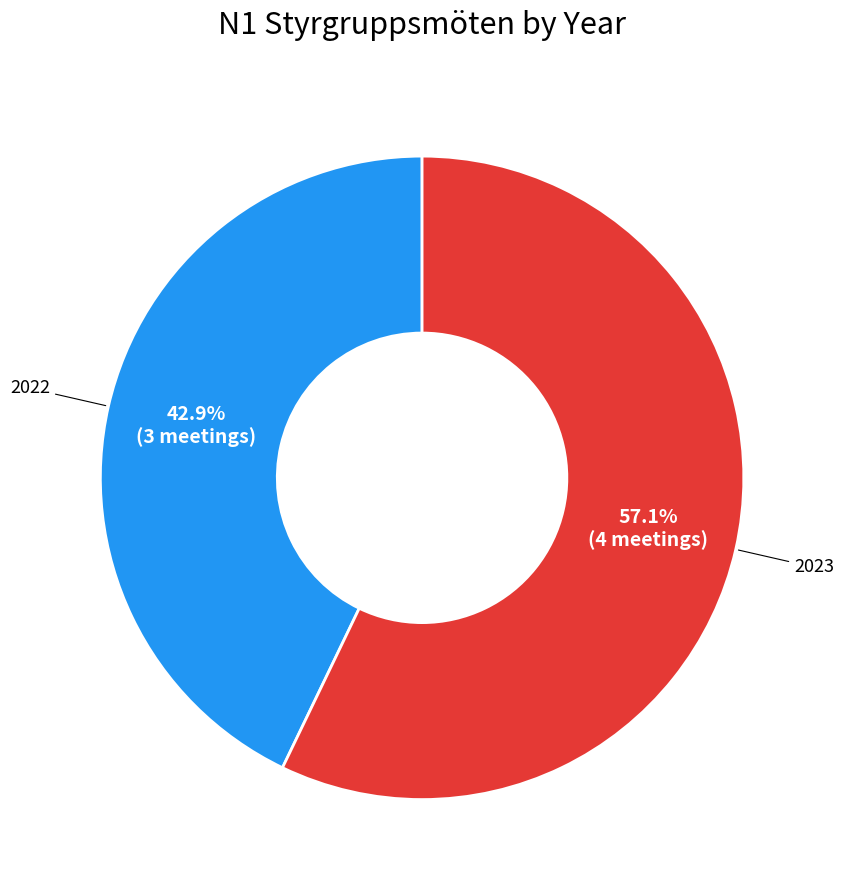

To the nearest percent, what is the average slice percentage?

50%